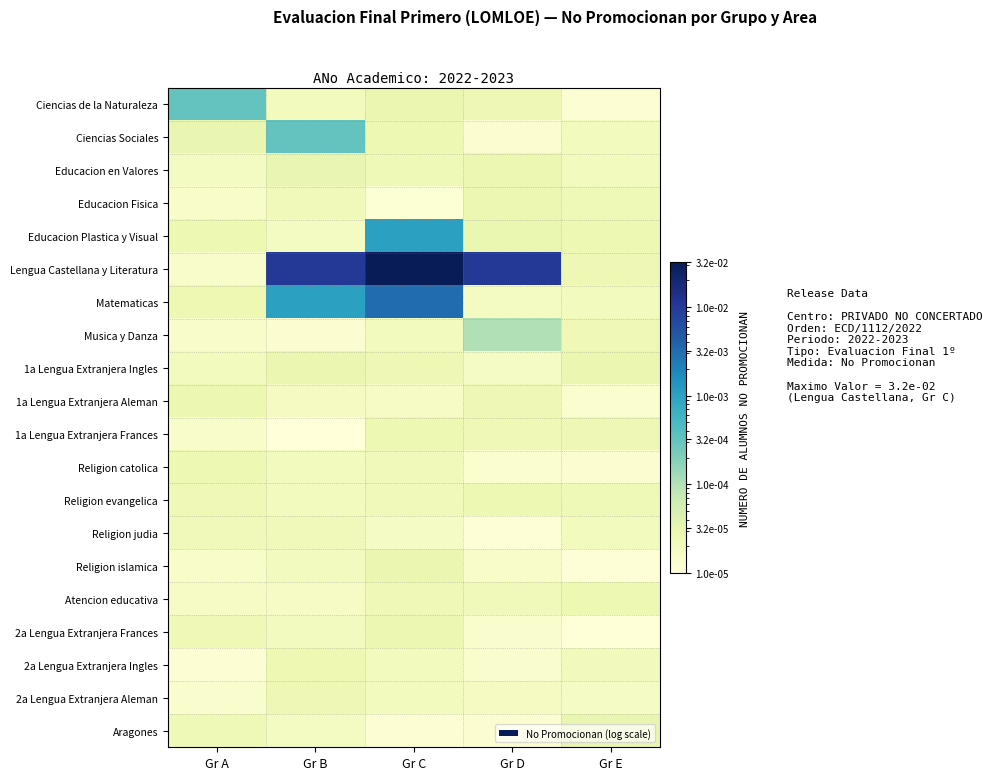

Rank the series at Gr E from highest to lowest value.

Aragones, 1a Lengua Extranjera Ingles, Atencion educativa, Educacion Plastica y Visual, 1a Lengua Extranjera Frances, Lengua Castellana y Literatura, Musica y Danza, Religion evangelica, Educacion Fisica, 2a Lengua Extranjera Ingles, Matematicas, Ciencias Sociales, Educacion en Valores, Religion judia, 2a Lengua Extranjera Aleman, 1a Lengua Extranjera Aleman, Religion catolica, Ciencias de la Naturaleza, Religion islamica, 2a Lengua Extranjera Frances